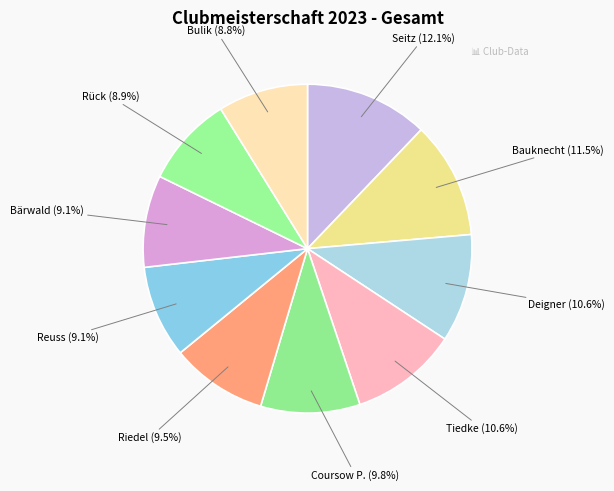

Count the number of slices in the pie.

10